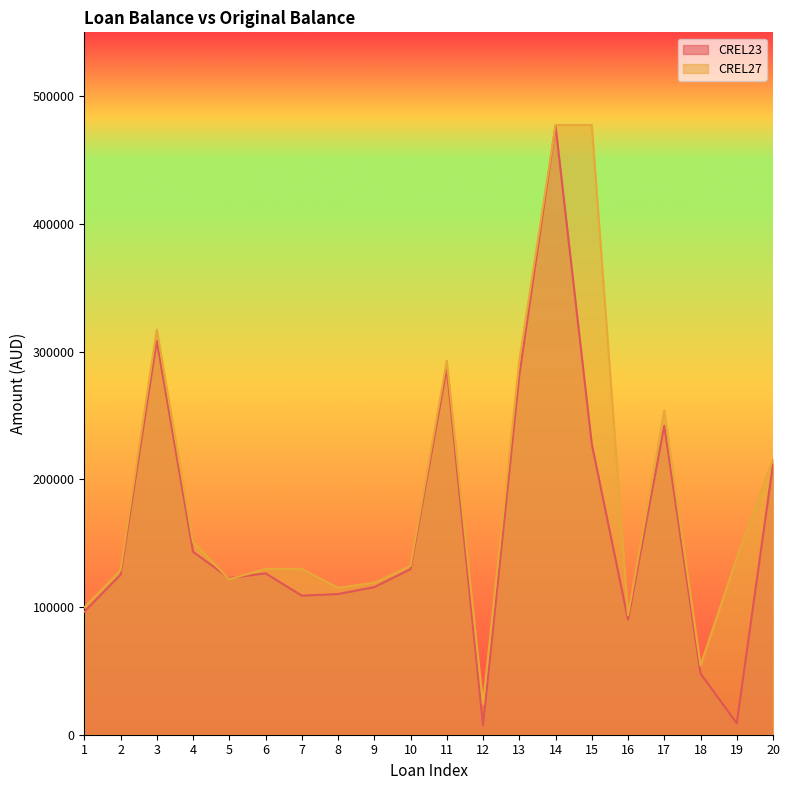

How many interior local valleys does the CREL27 series have?

5